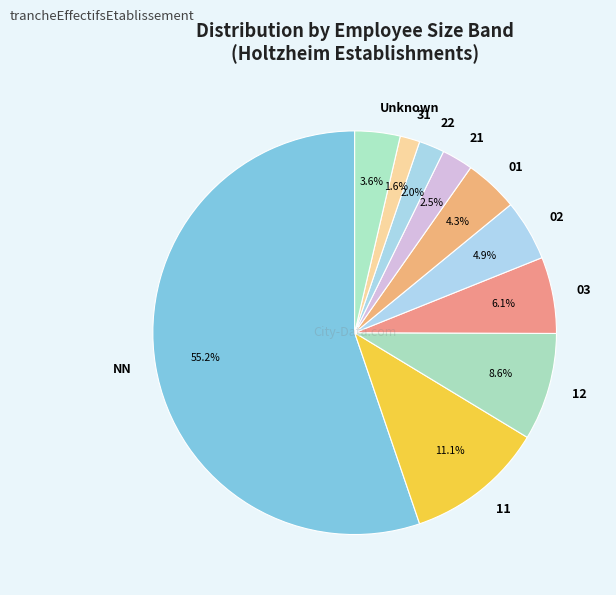

True or false: NN accounts for 55% of the total.

True